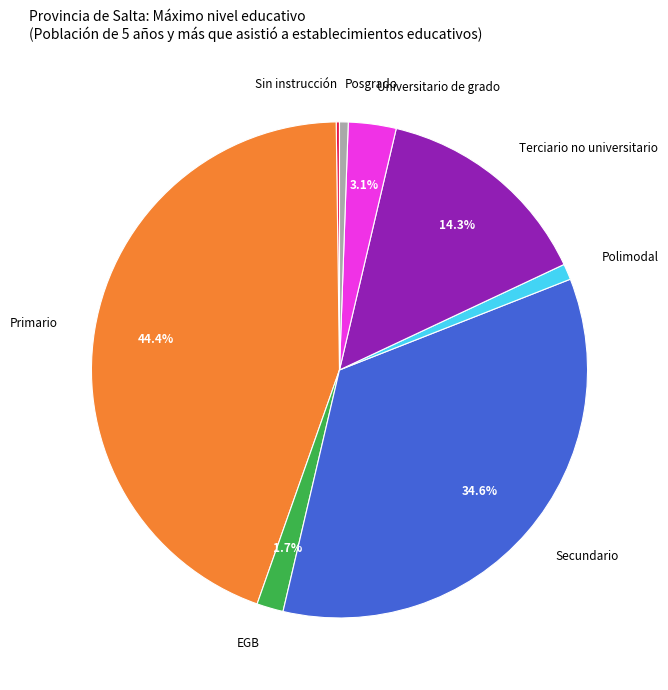

What portion of the pie excludes Terciario no universitario?

85.7%